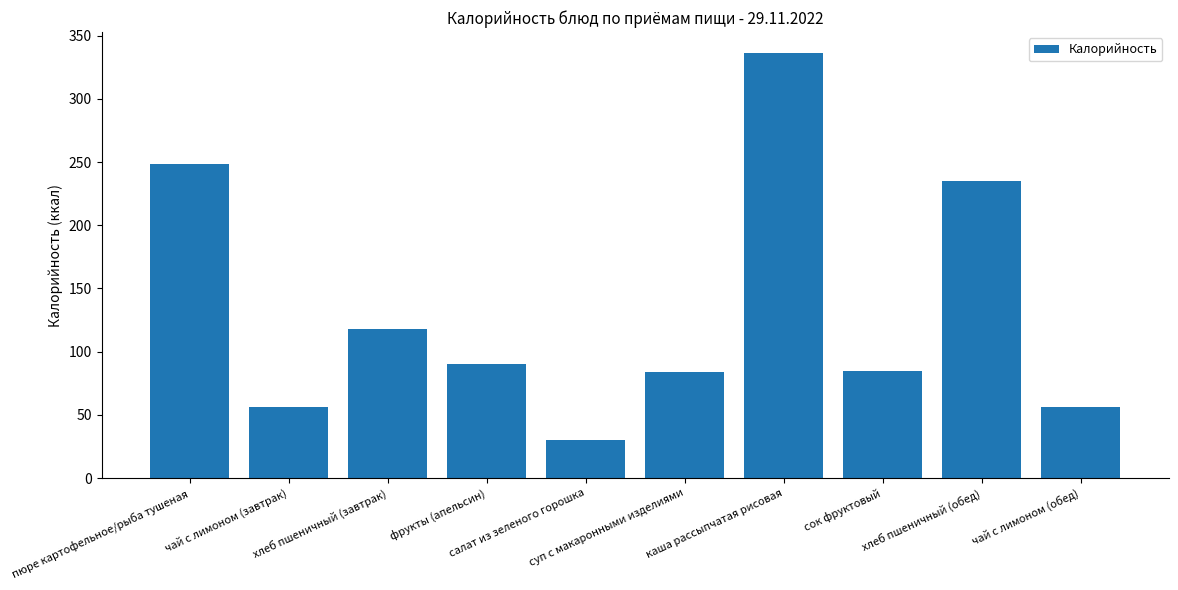

The chart shows a value of 30.0 at салат из зеленого горошка. True or false?

True